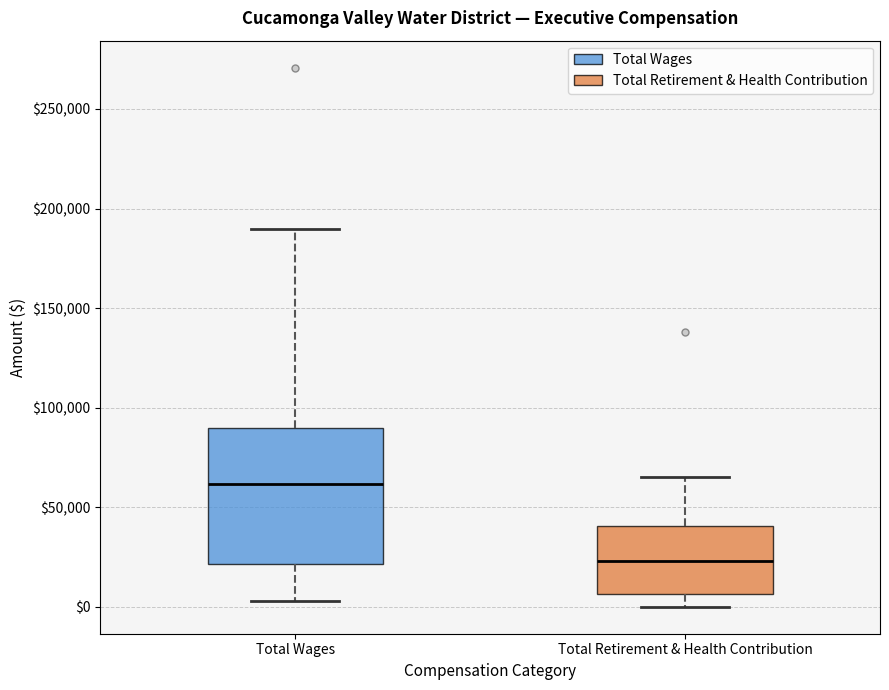

Which box has the highest median line?

Total Wages